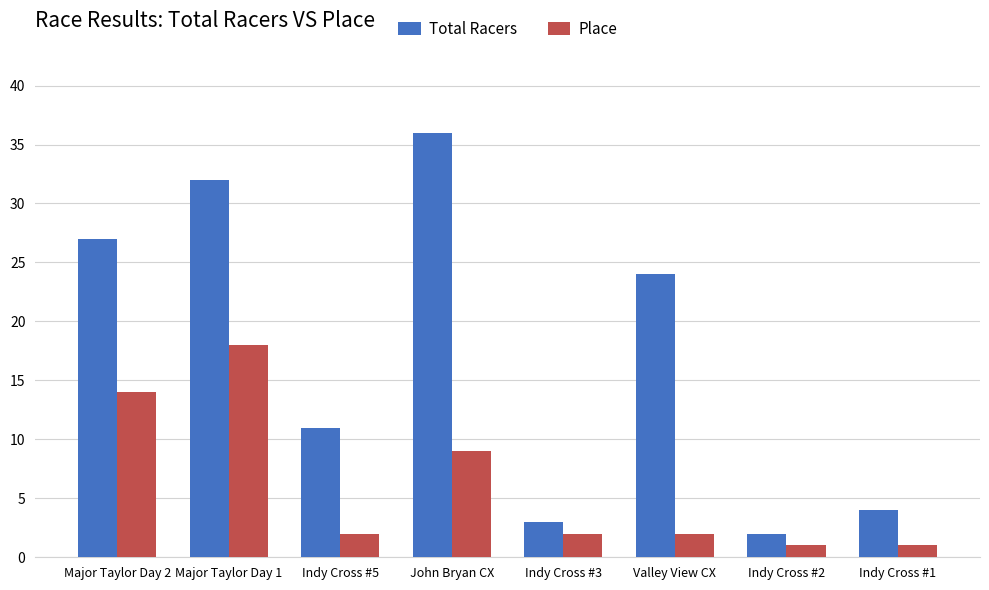

What is the sum of the Place values at Indy Cross #5 and John Bryan CX?

11